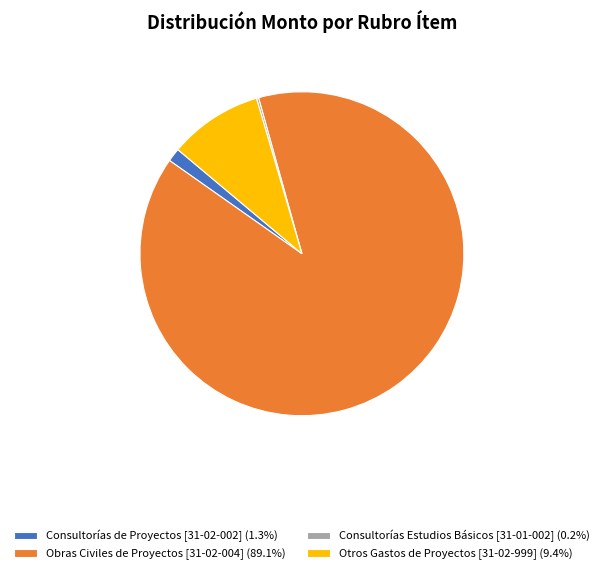

Does Obras Civiles de Proyectos [31-02-004] (89.1%) represent more than half of the total?

Yes